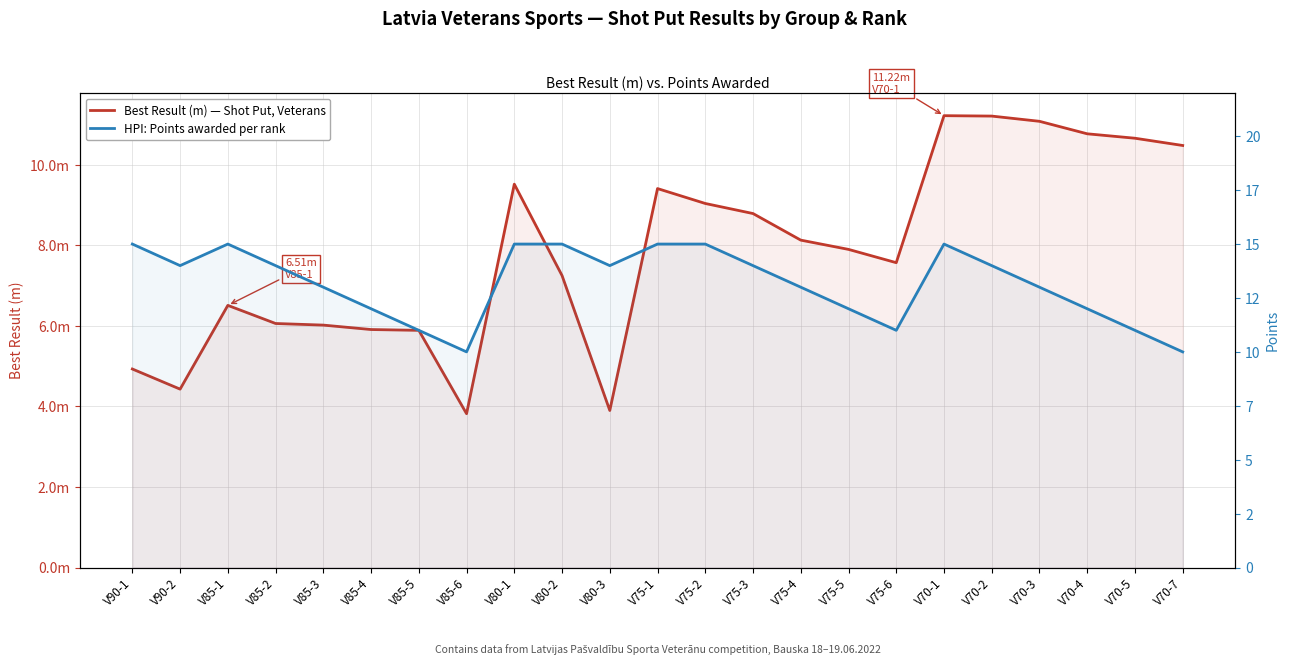

List the series in order of their peak value, highest first.

HPI: Points awarded per rank, Best Result (m) — Shot Put, Veterans